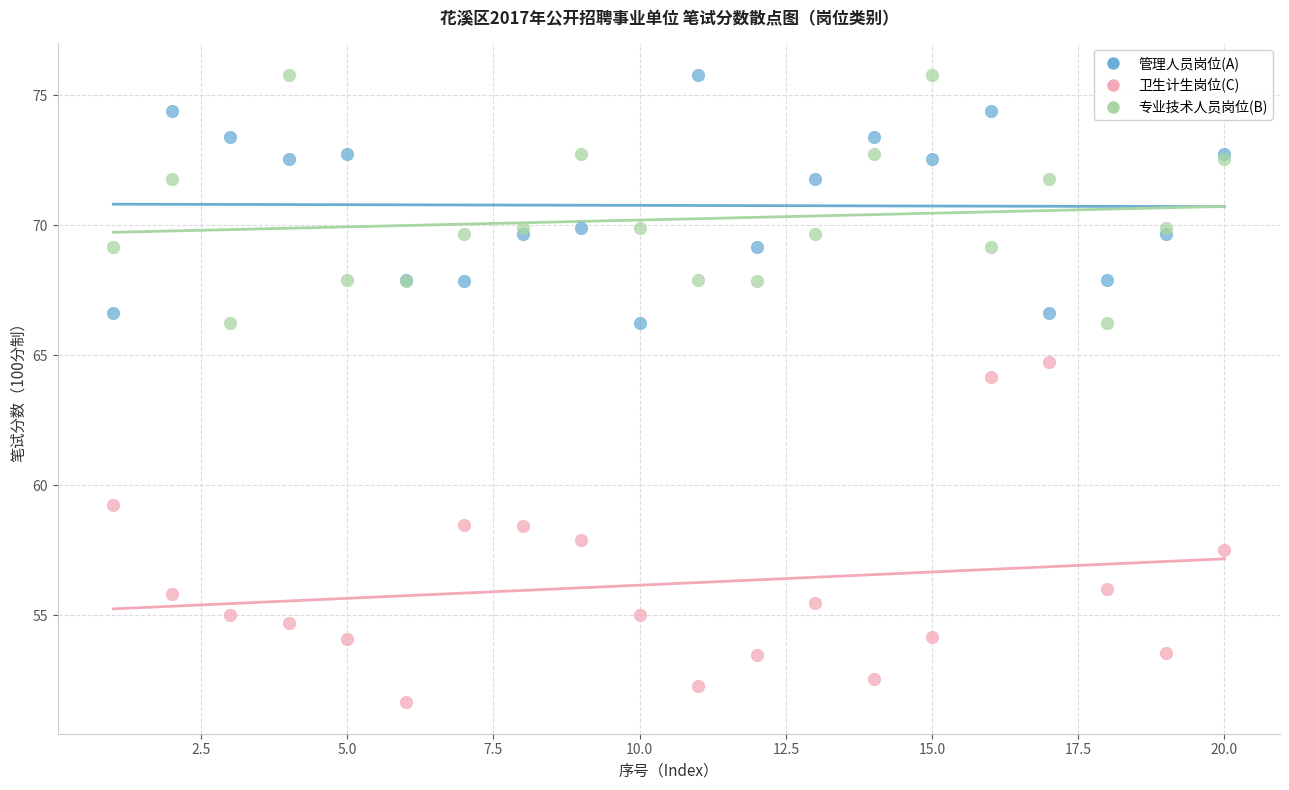

Across all series, what Y value is closest to 63?

64.2